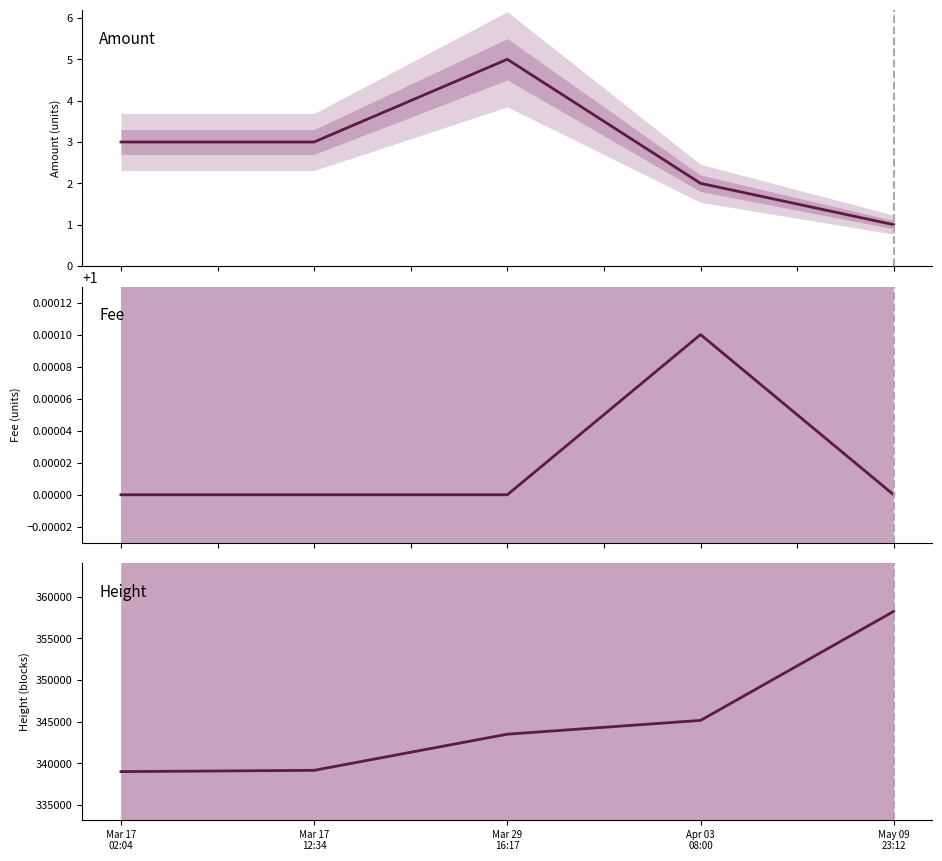

Between Mar 29
16:17 and Mar 17
02:04, which is larger?

Mar 29
16:17